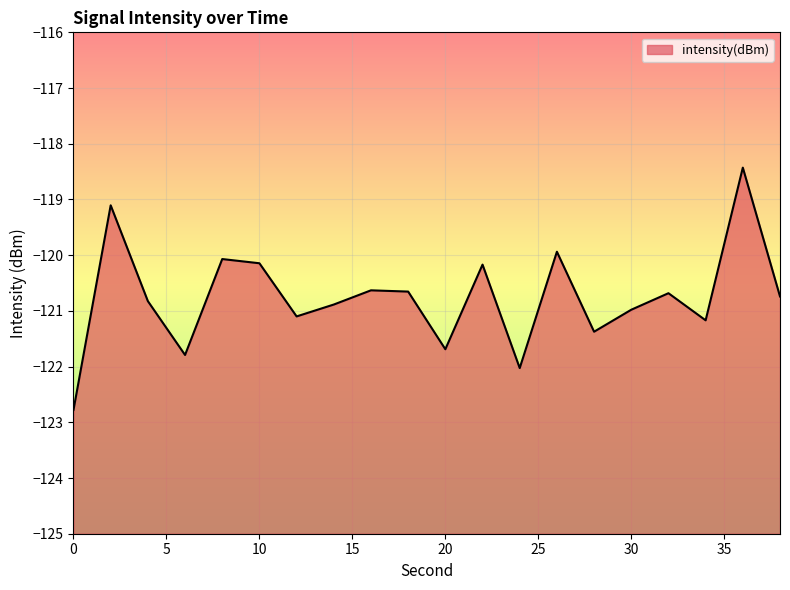

Where does the data first go above -120?

2